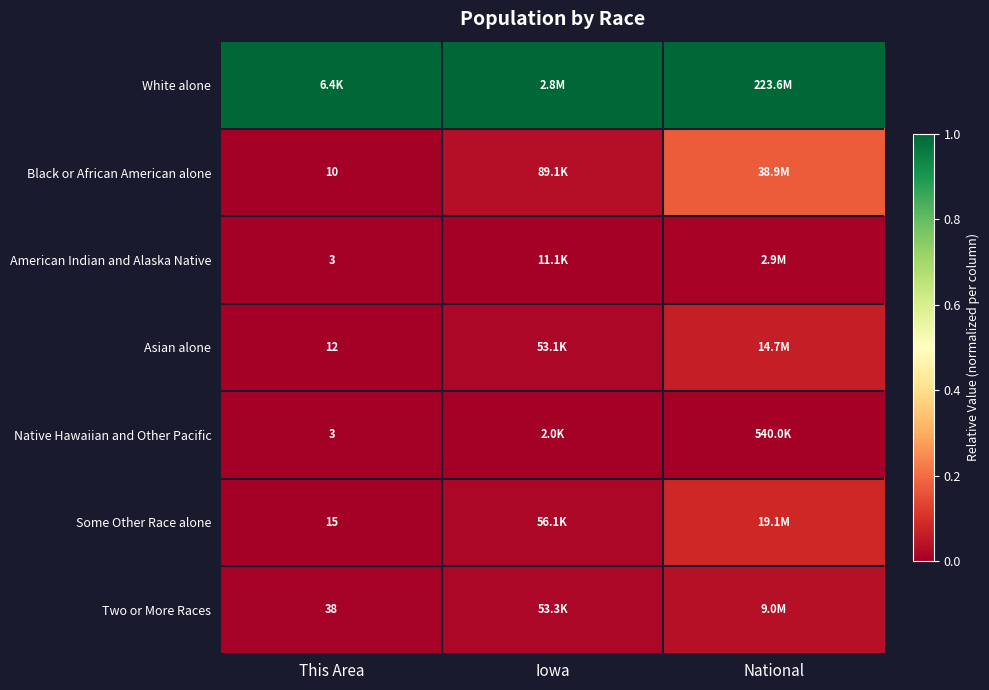

Is the value of Black or African American alone at National greater than the value of Some Other Race alone at This Area?

Yes